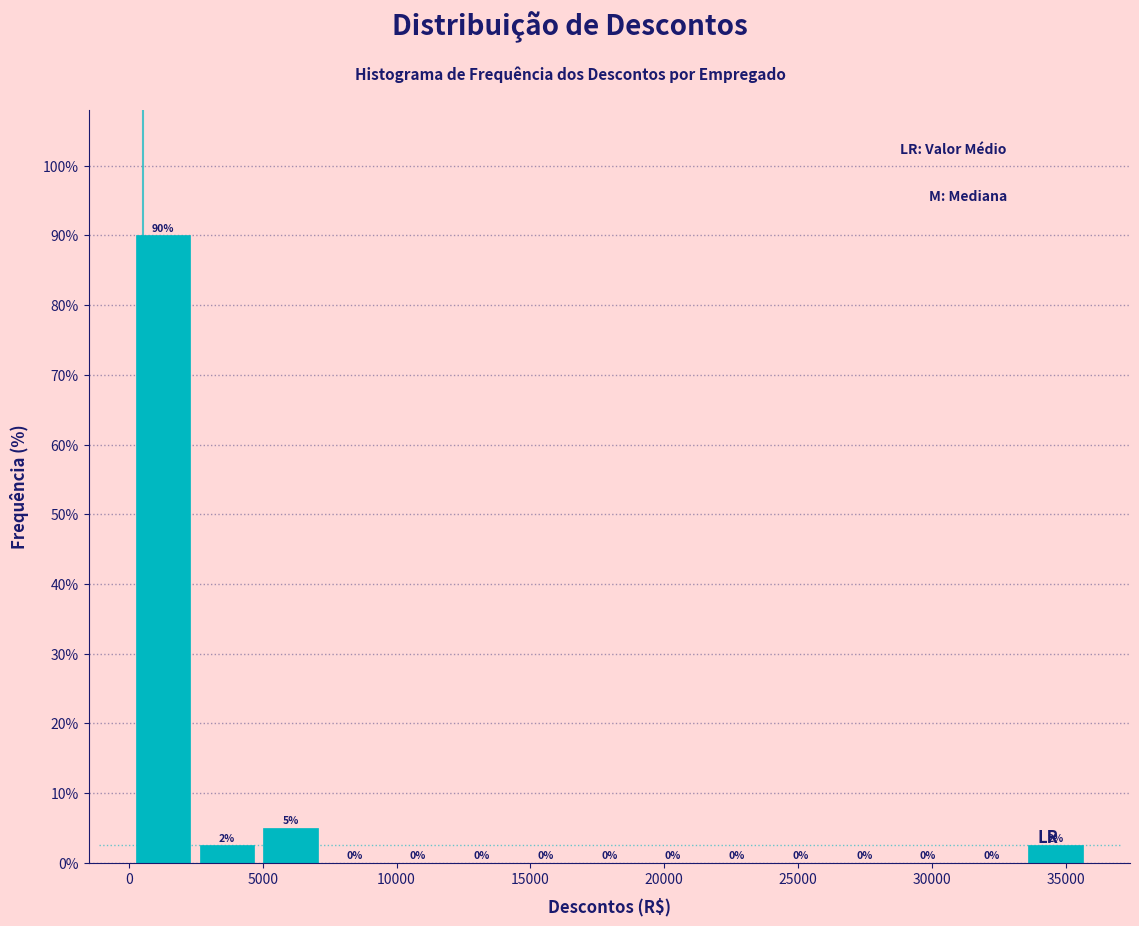

Over which range of the x-axis is the bar tallest?

0 to 2500